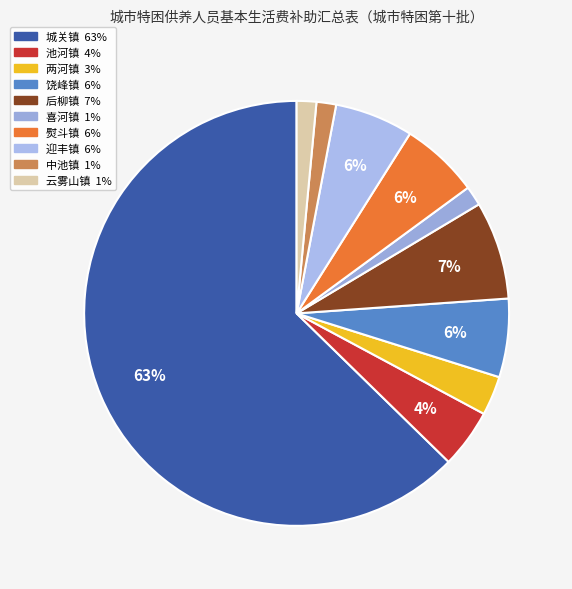

What percentage is the 饶峰镇 slice, to the nearest percent?

6%